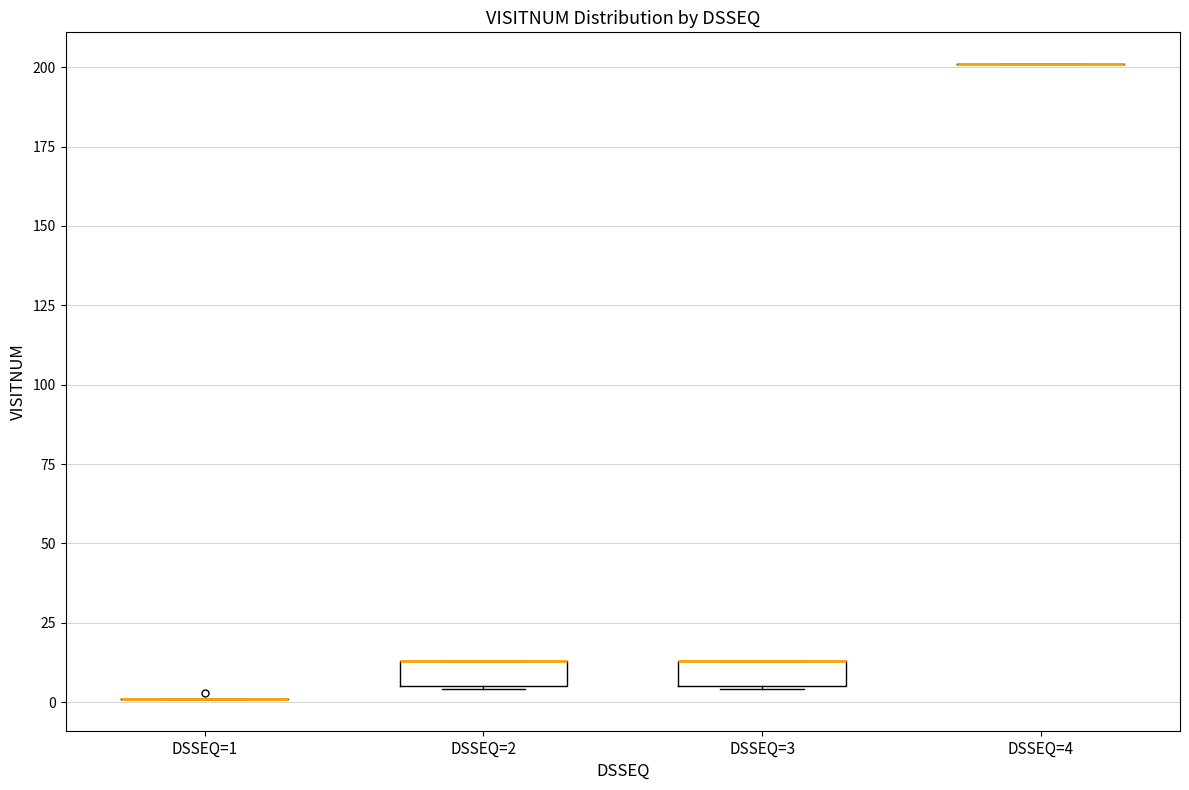

Reading left to right, read every box against the y-axis: the position of its median line, the range the box covers, and the ends of its whiskers. The values are not printed on the chart, so give them approximately, as read against the axis.

DSSEQ=1: box collapsed to a line at 0, whiskers 0 to 0
DSSEQ=2: median 15 (drawn on the box's upper edge), box 5 to 15, whiskers 5 to 15
DSSEQ=3: median 15 (drawn on the box's upper edge), box 5 to 15, whiskers 5 to 15
DSSEQ=4: box collapsed to a line at 200, whiskers 200 to 200